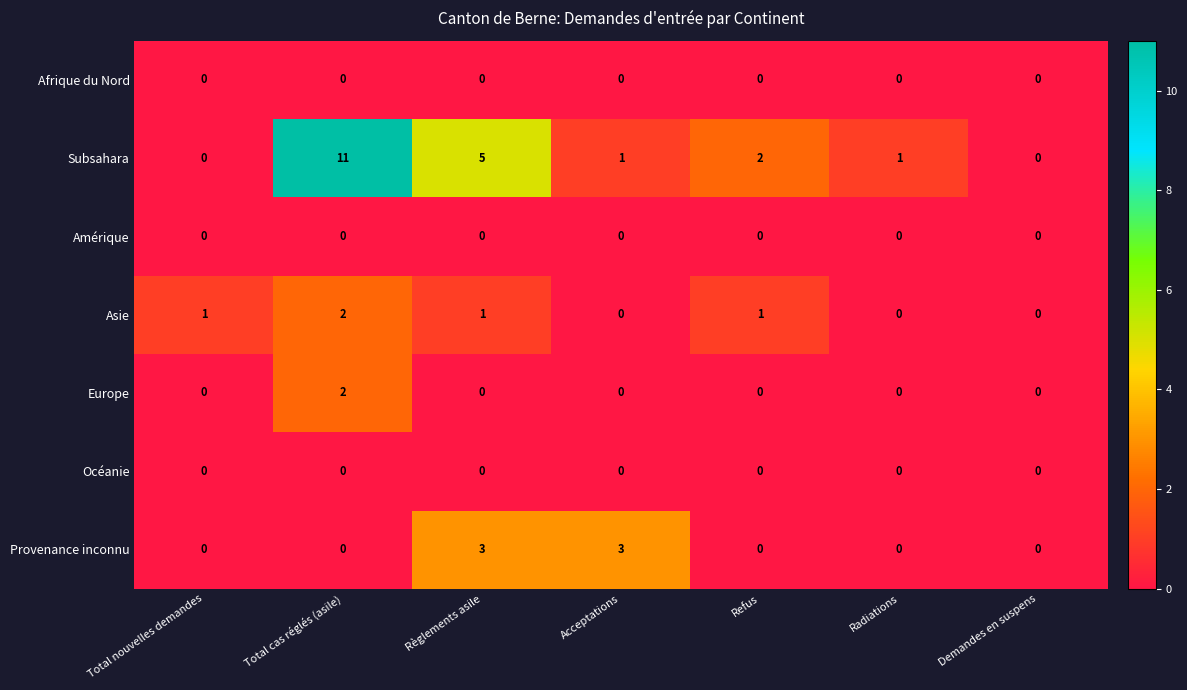

Between Total nouvelles demandes and Total cas réglés (asile), which series saw the biggest shift?

Subsahara